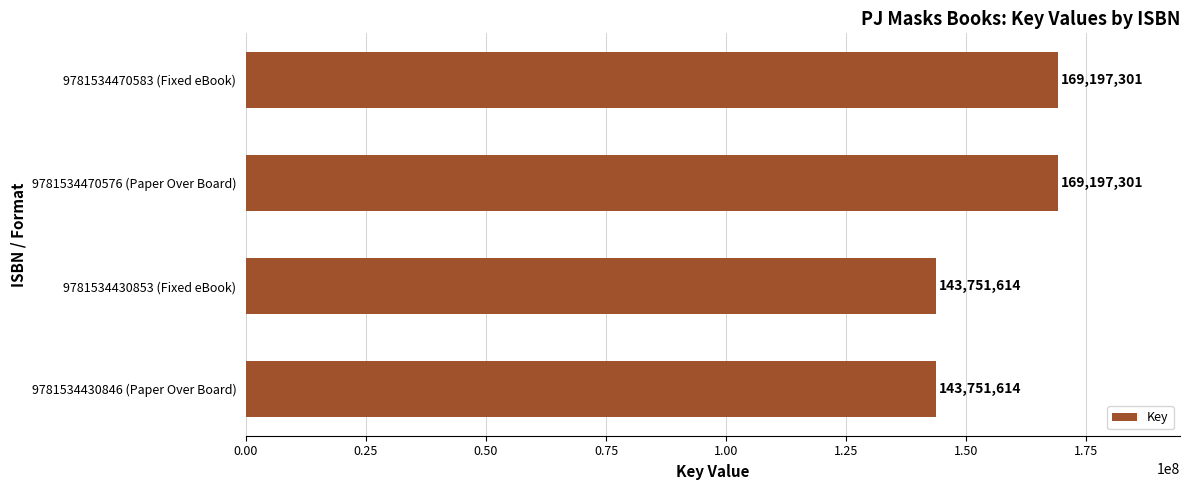

Is it true that the value at 9781534430846 (Paper Over Board) is 97871238?

False